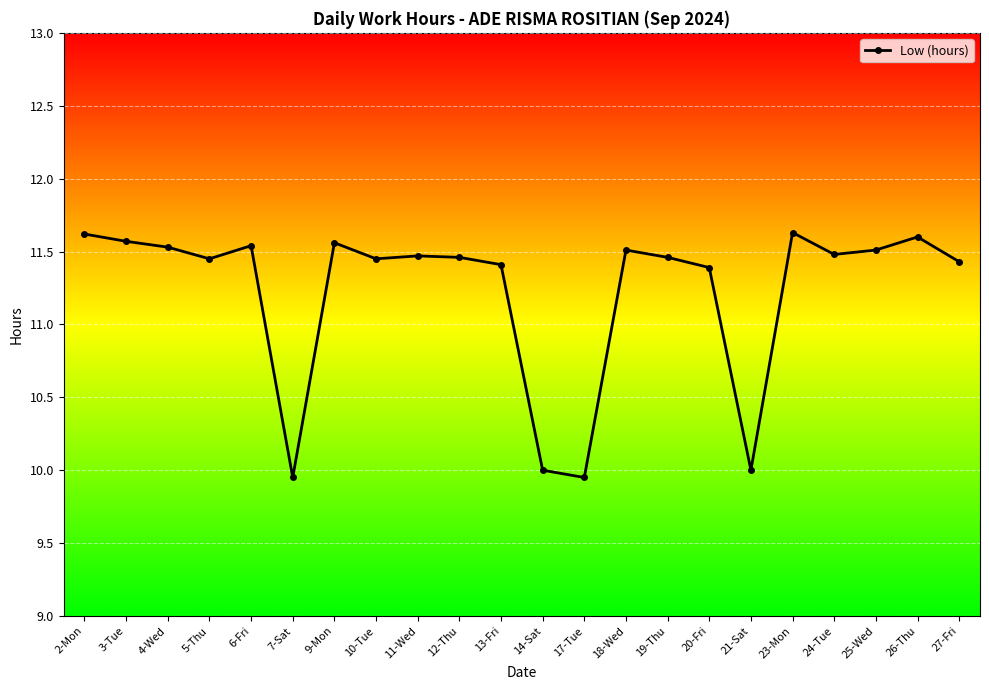

Where is the first local maximum?

6-Fri